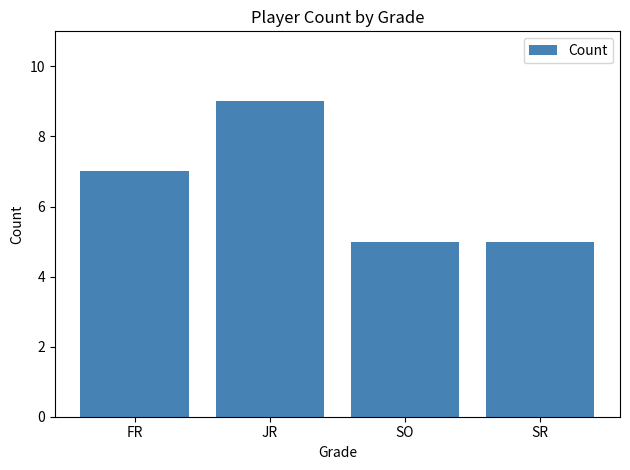

What is the approximate value at SR?

5